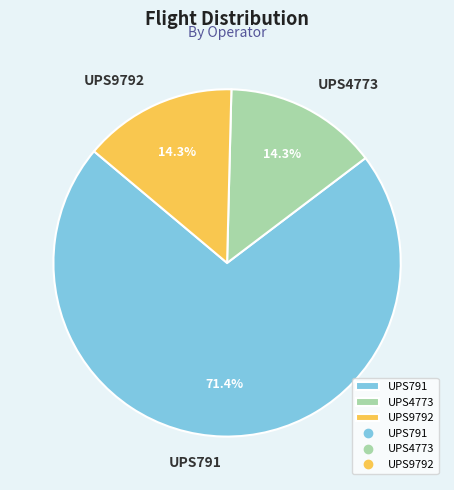

Is UPS4773 the majority of the pie?

No